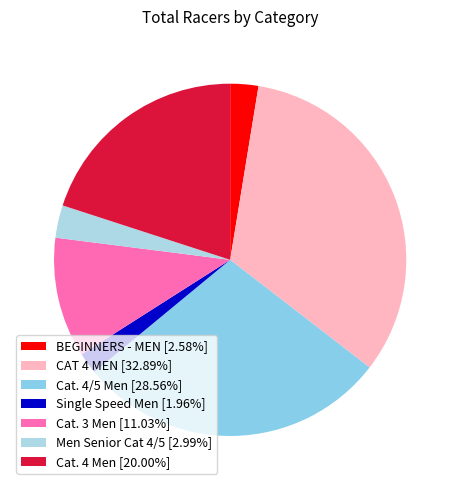

Does Cat. 4/5 Men represent more than half of the total?

No